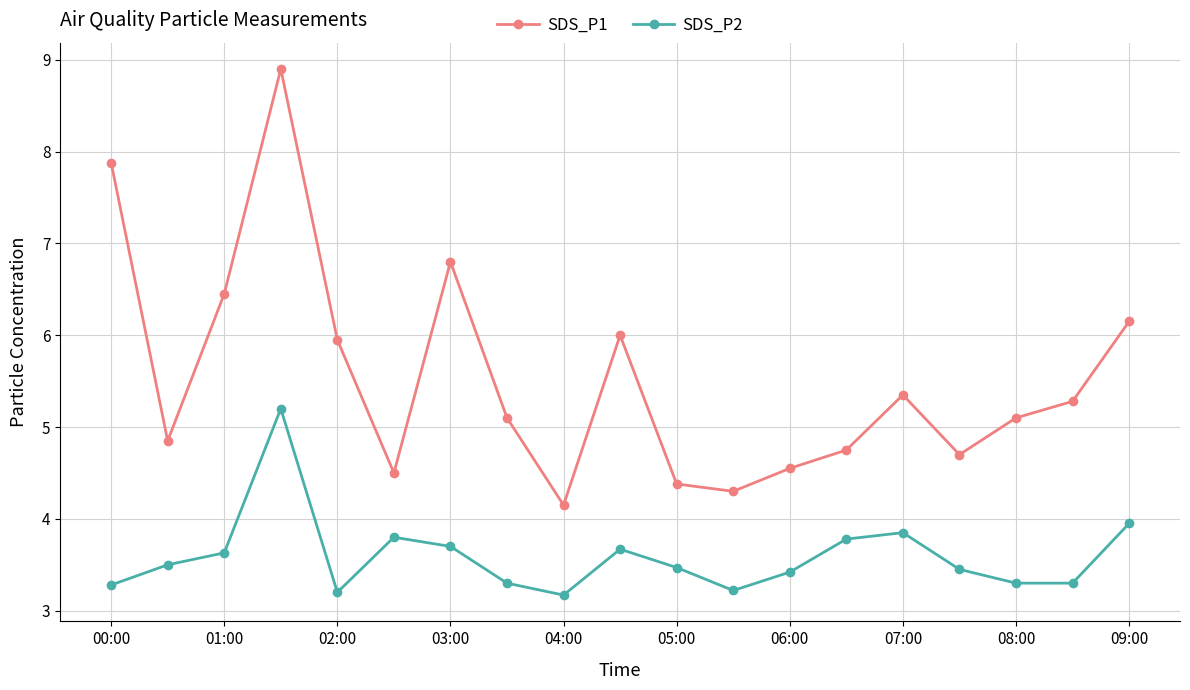

List the series in order of their peak value, highest first.

SDS_P1, SDS_P2